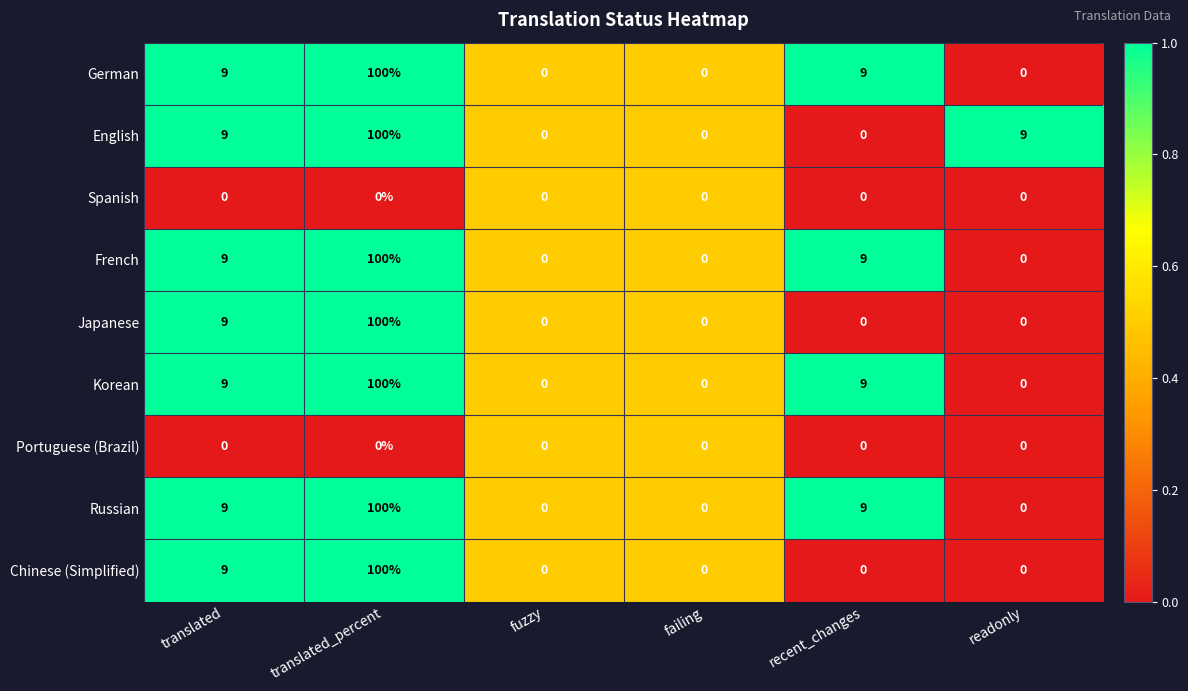

The Russian series shows 0 at failing. True or false?

True